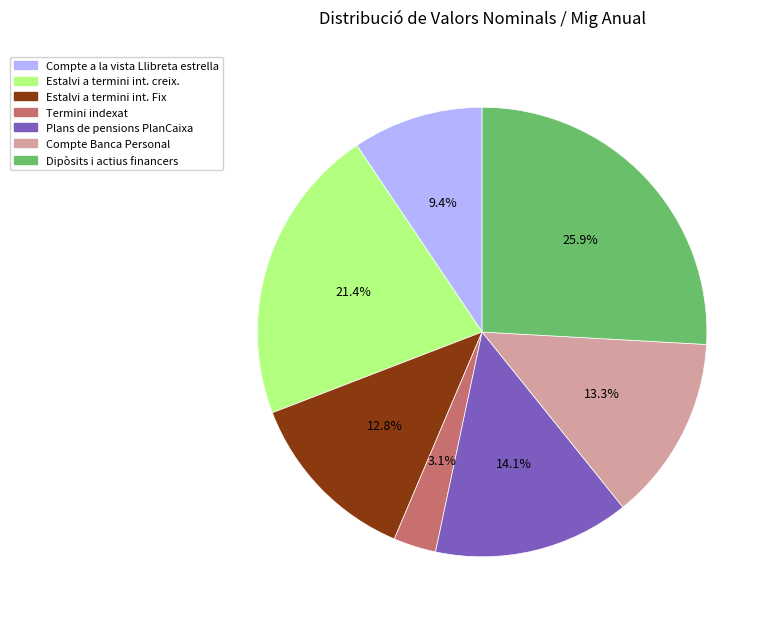

To the nearest percent, what portion does Estalvi a termini int. Fix represent?

13%